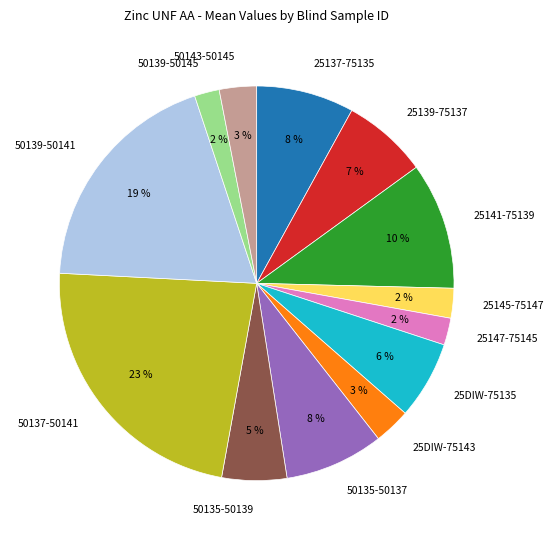

To the nearest percent, what percentage of the pie is 25141-75139?

10%